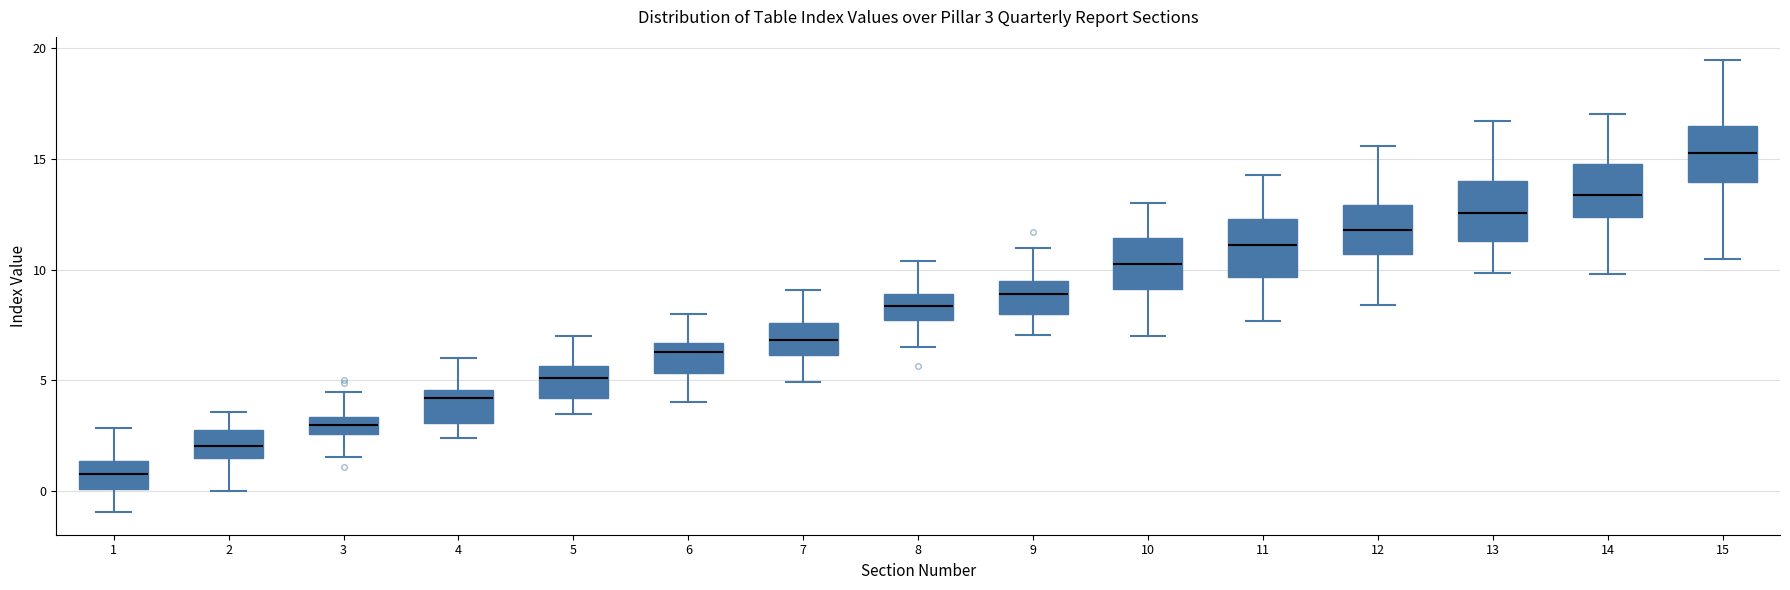

Which box's median line is the highest?

15